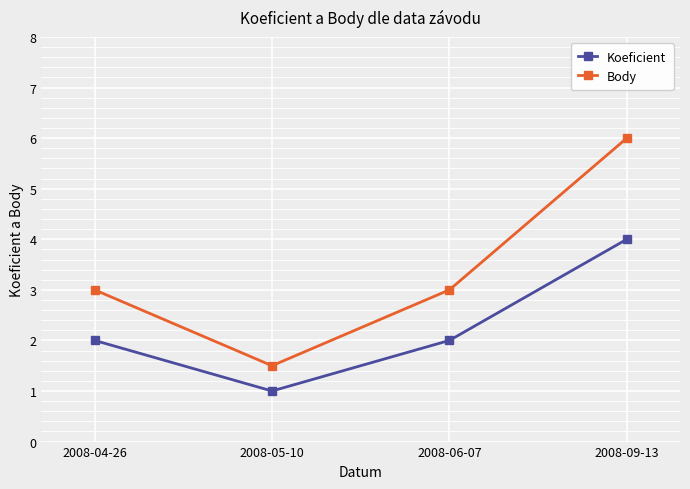

Which series has the largest range (max minus min)?

Body